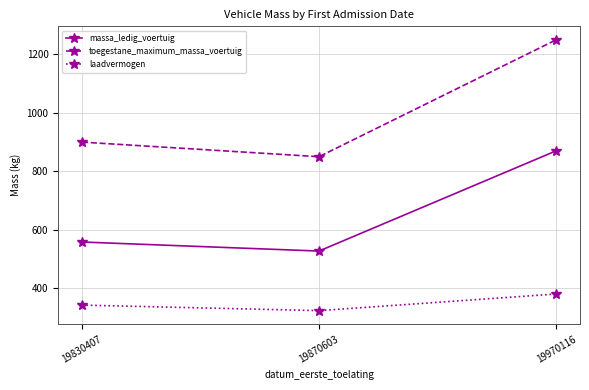

What is the spread (max minus min) of values at 19970116?

870